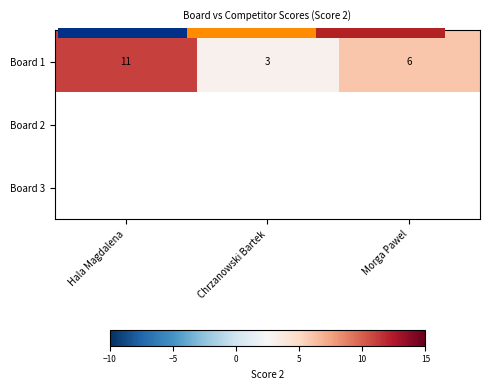

At which label is Board 1 closest to 7?

Morga Pawel